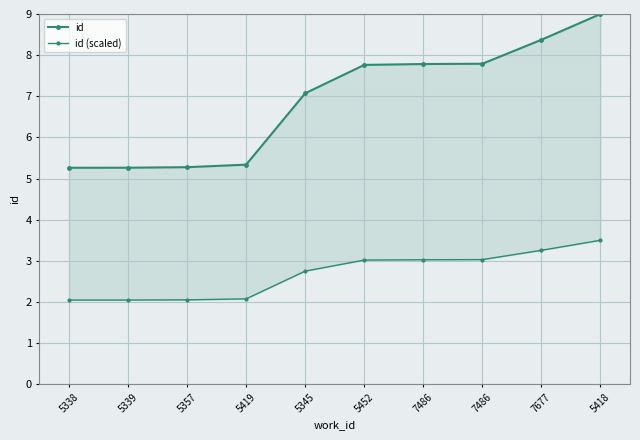

Which series has the largest total across all categories?

id